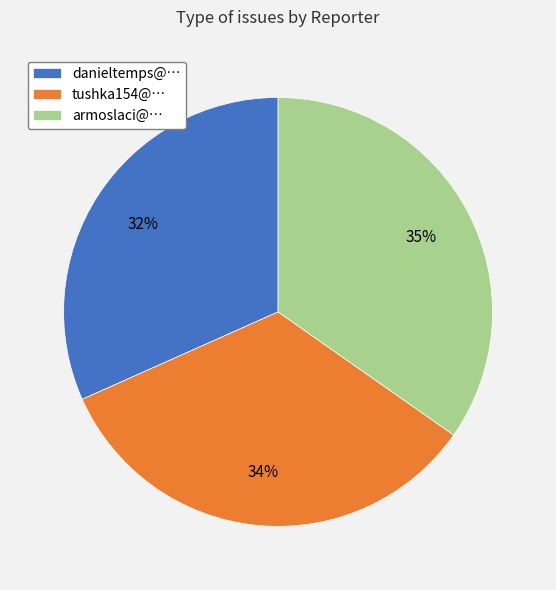

To the nearest percent, what percentage of the pie is armoslaci@…?

35%